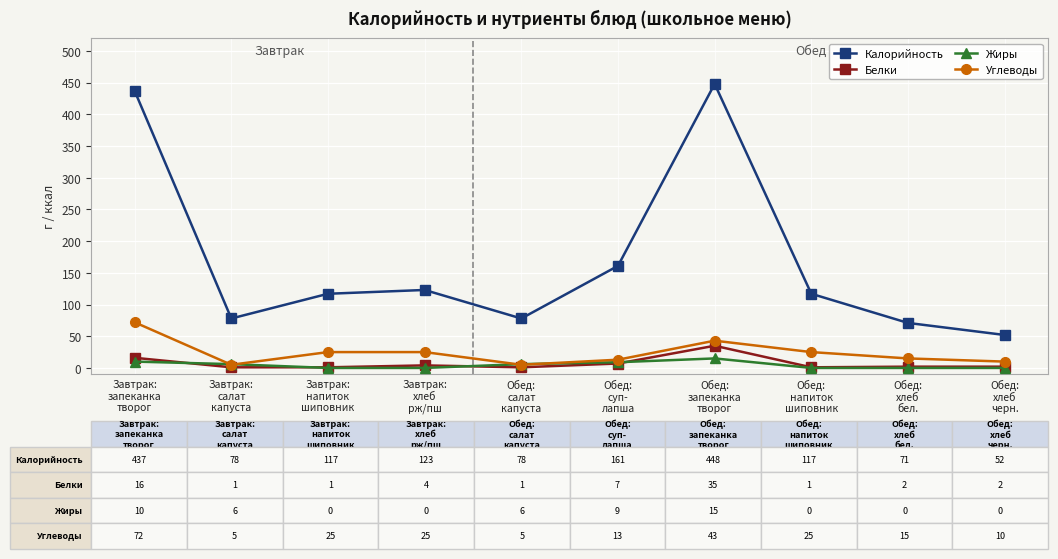

True or false: Калорийность has a value of 40 at Завтрак:
хлеб
рж/пш.

False